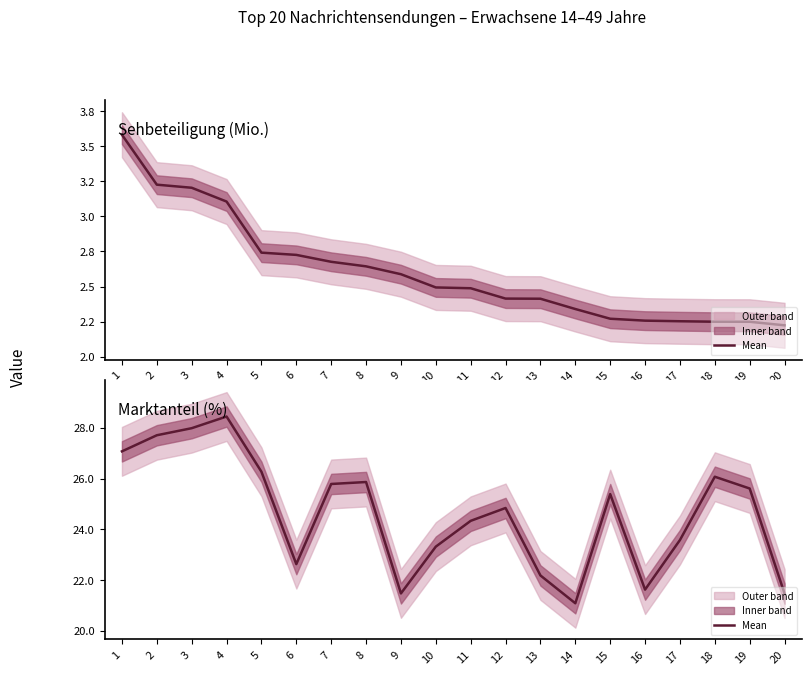

How many points are higher than both their immediate neighbors (excluding endpoints)?

5